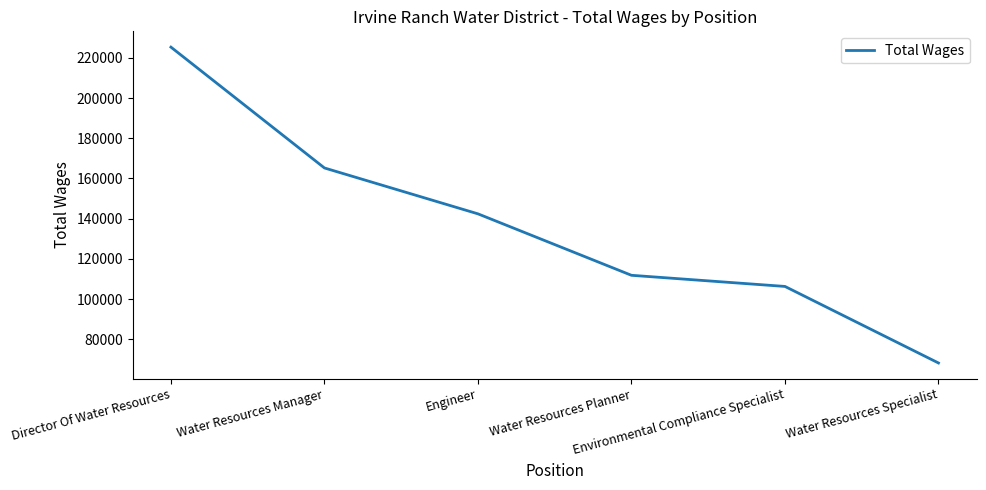

List the labels in order of value, smallest first.

Water Resources Specialist, Environmental Compliance Specialist, Water Resources Planner, Engineer, Water Resources Manager, Director Of Water Resources